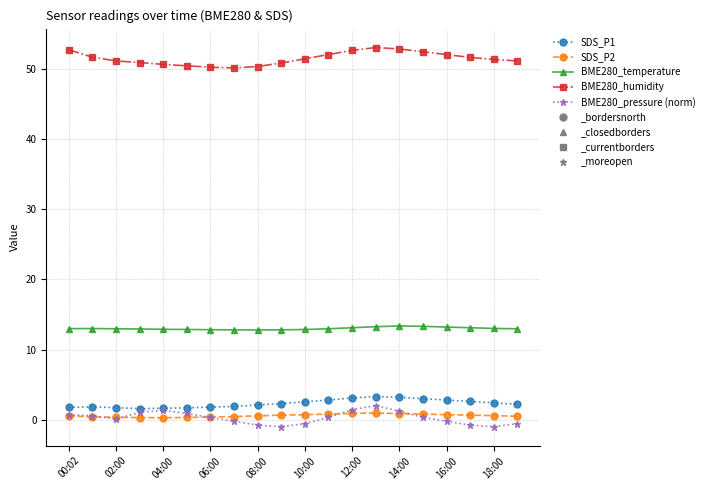

True or false: BME280_temperature and BME280_pressure (norm) cross at least once.

False